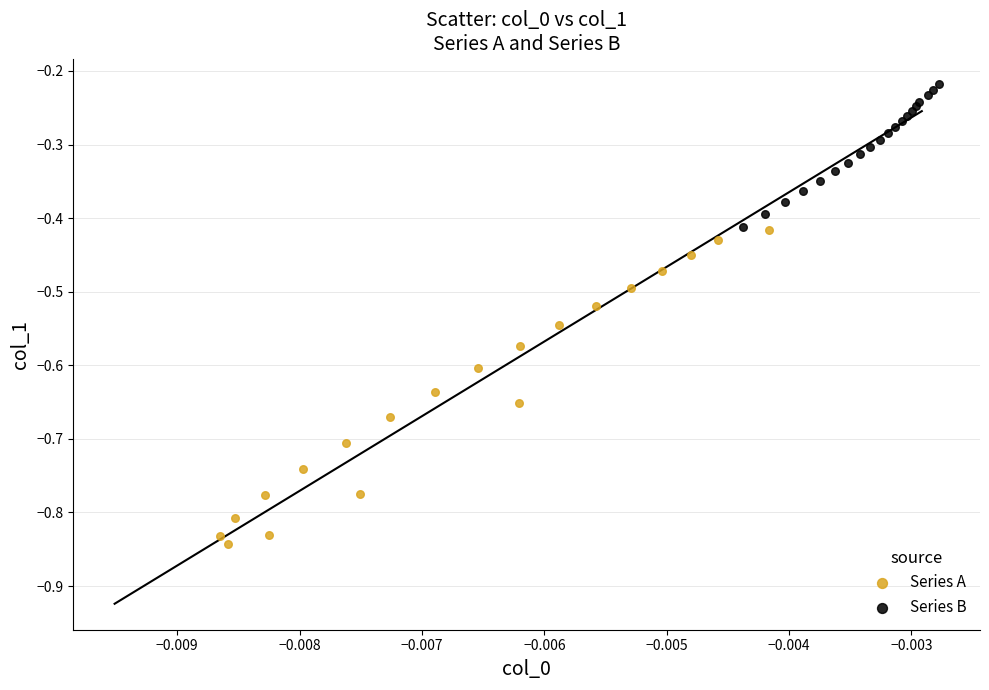

Which series reaches the maximum Y coordinate?

Series B